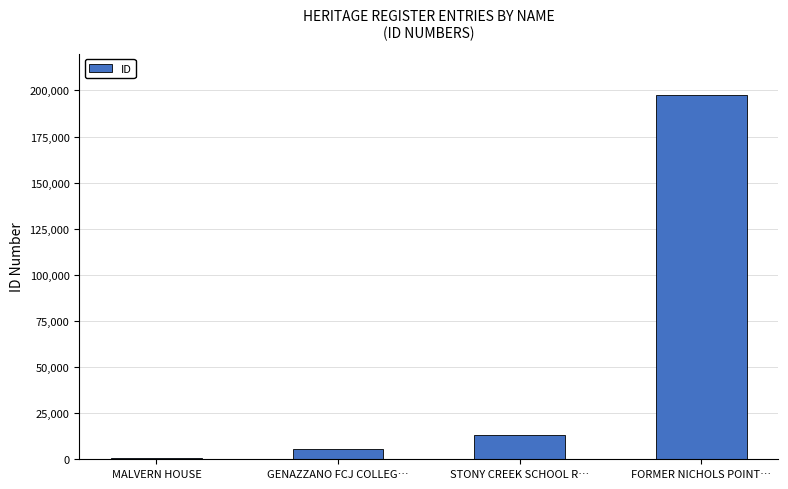

Which label corresponds to the largest value in the chart?

FORMER NICHOLS POINT…